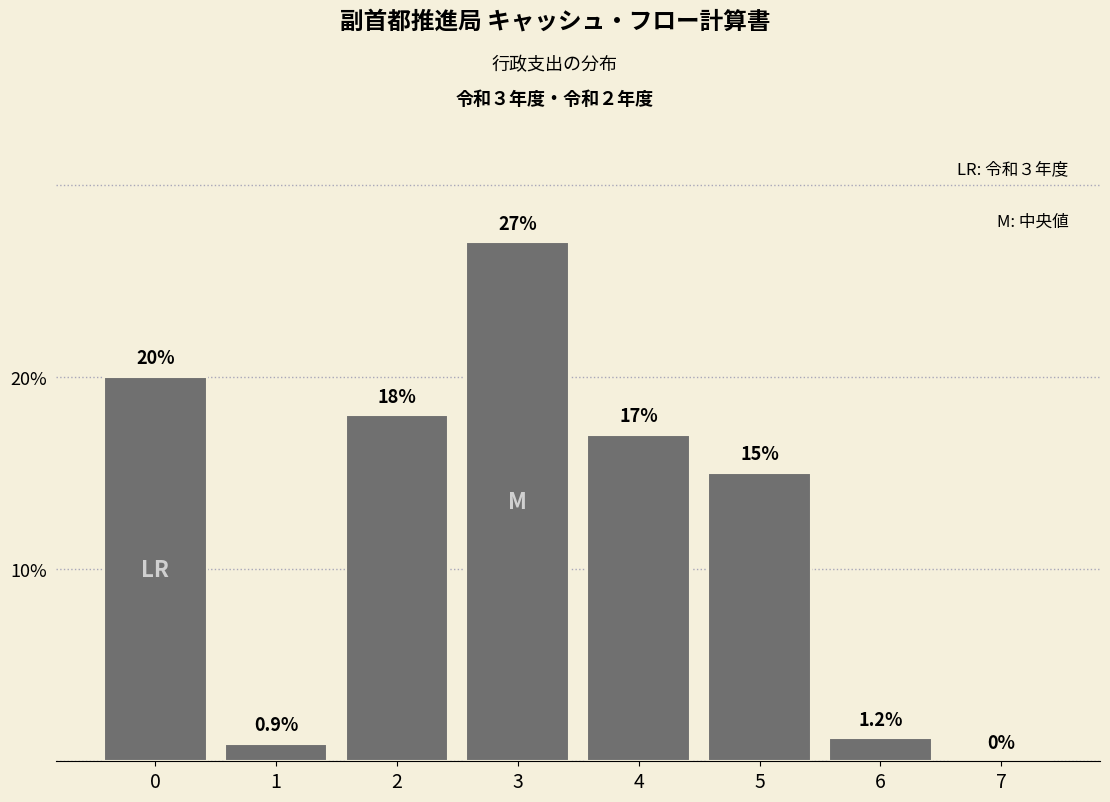

Reading left to right, list all the values displayed in this chart.

0=20.0	1=0.9	2=18.0	3=27.0	4=17.0	5=15.0	6=1.2	7=0.0